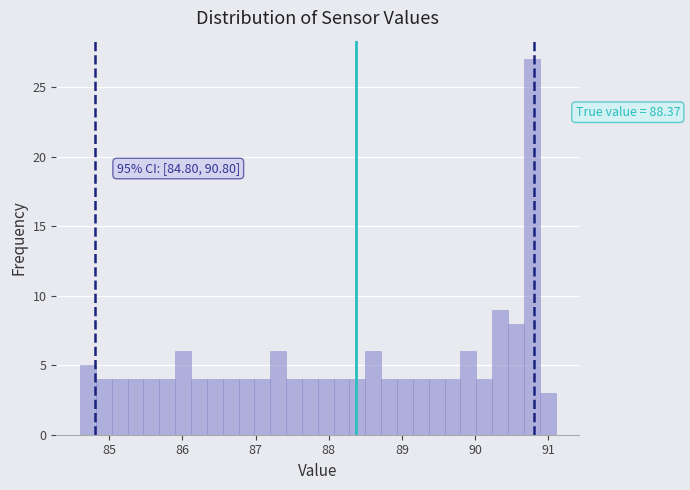

Read against the x-axis, roughly where is the centre of the tallest bar?

90.8